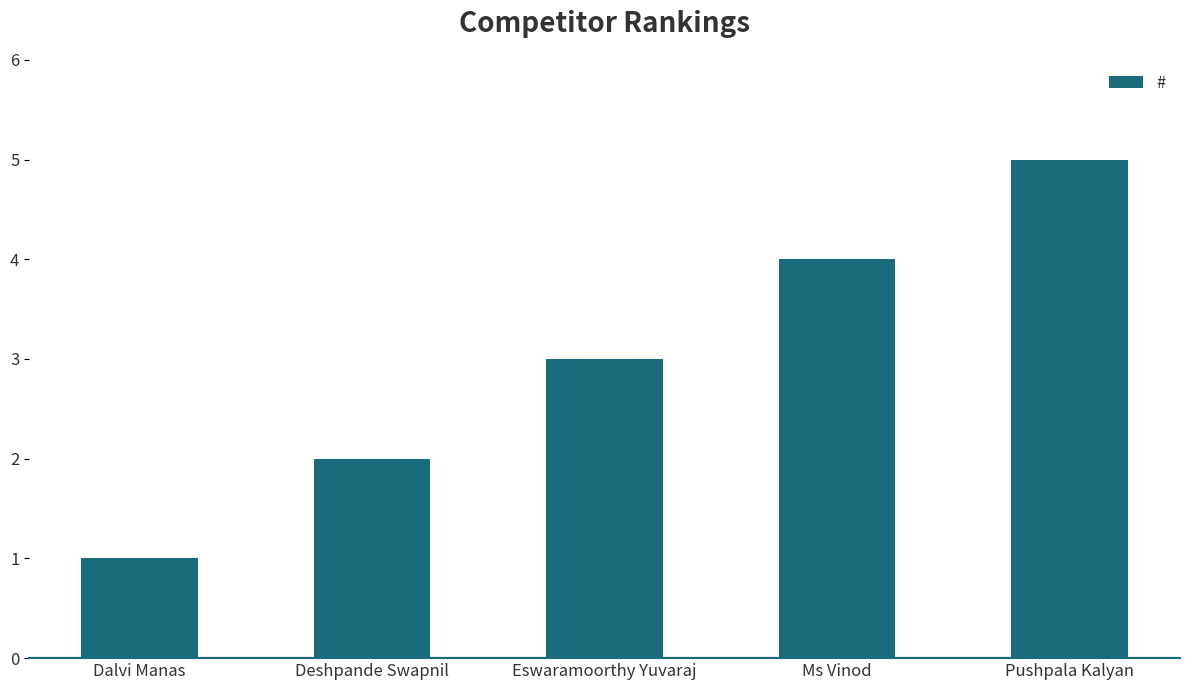

Reading left to right, what are all the values shown in this chart?

Dalvi Manas=1	Deshpande Swapnil=2	Eswaramoorthy Yuvaraj=3	Ms Vinod=4	Pushpala Kalyan=5